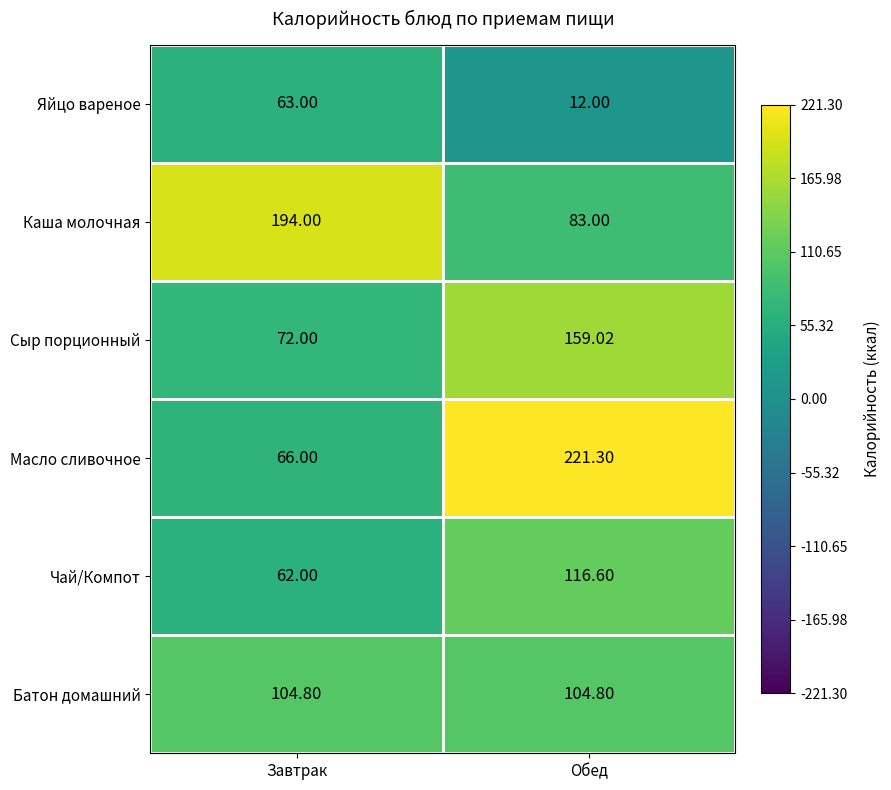

Is the value of Батон домашний at Обед greater than the value of Яйцо вареное at Завтрак?

Yes